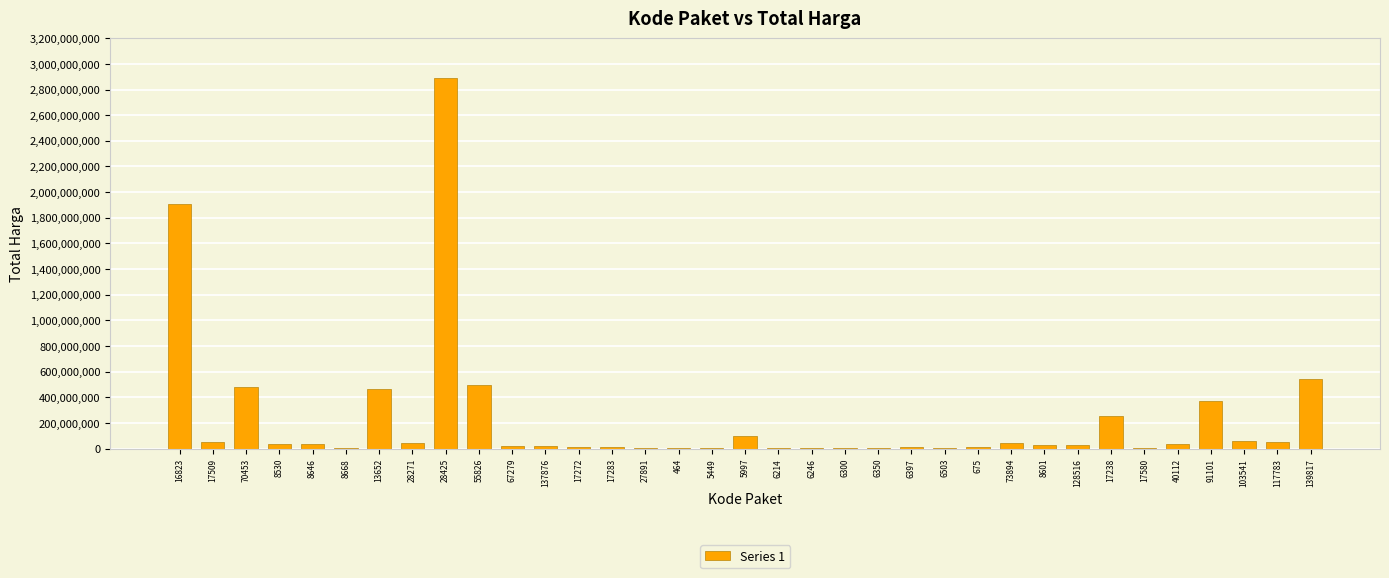

Which category has the highest value across all series?

28425